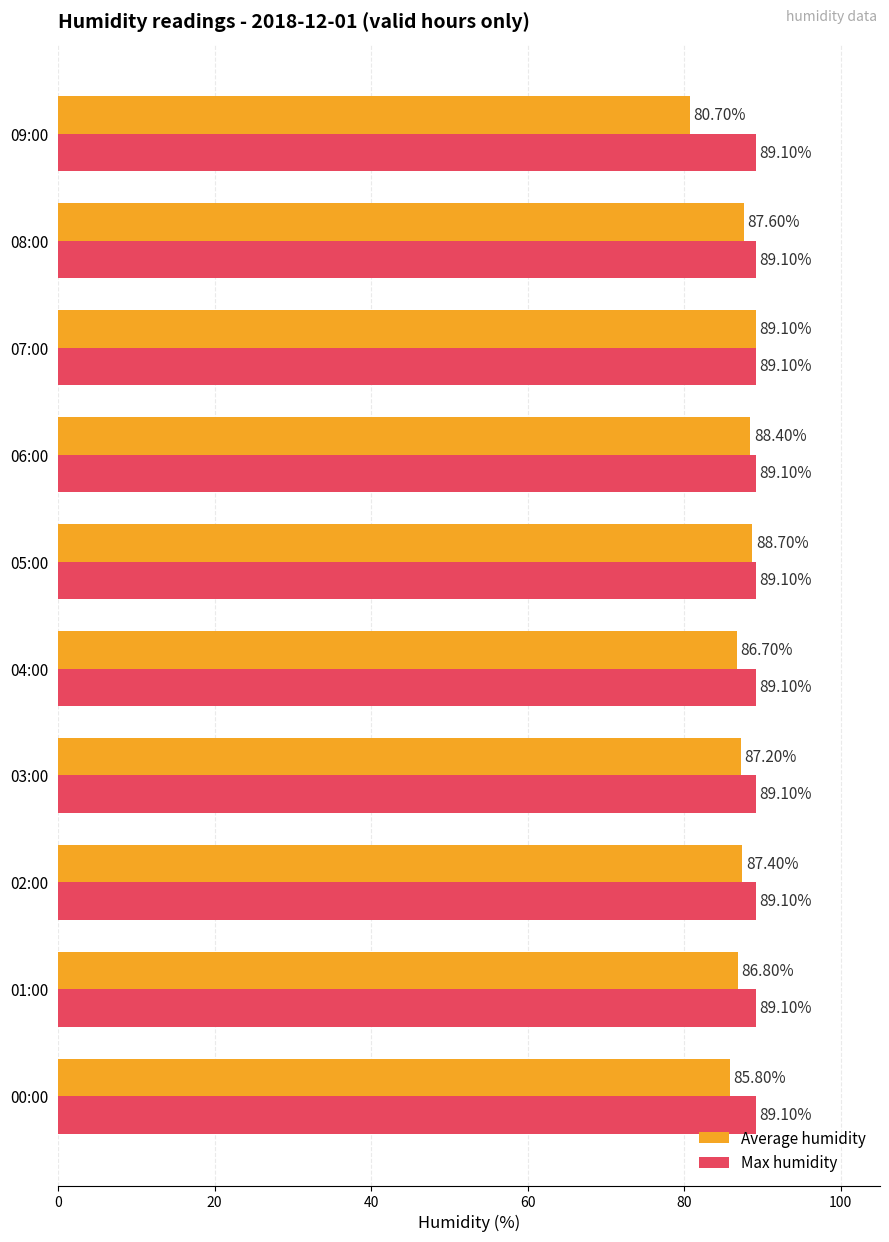

At which category is the sum across all series the highest?

07:00